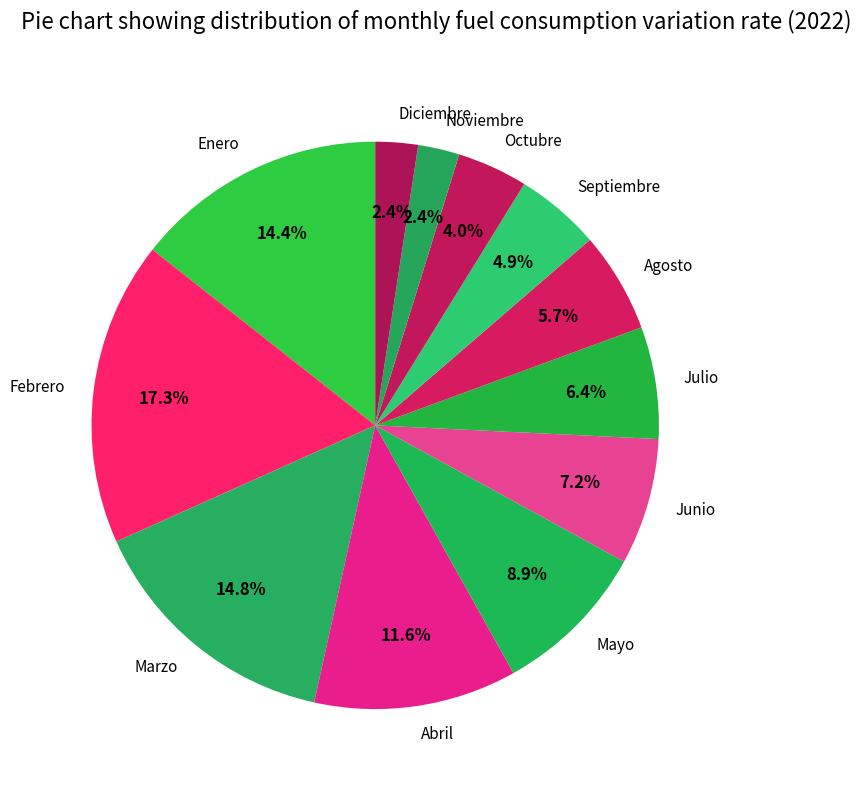

Between Mayo and Diciembre, which is larger?

Mayo